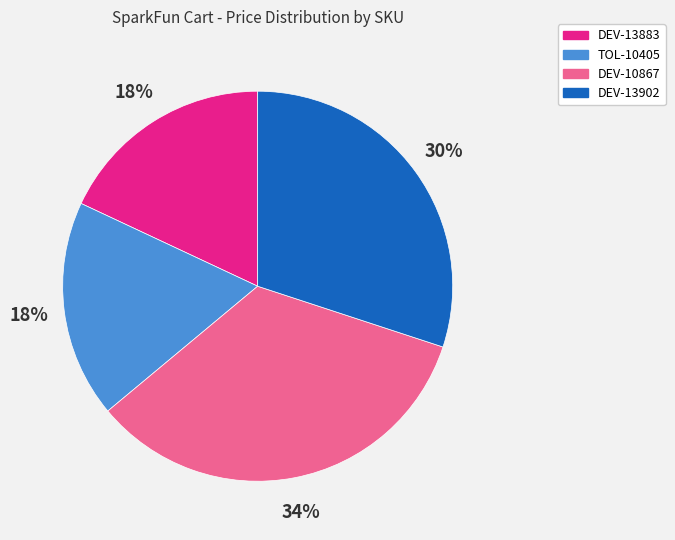

True or false: TOL-10405 accounts for 31% of the total.

False